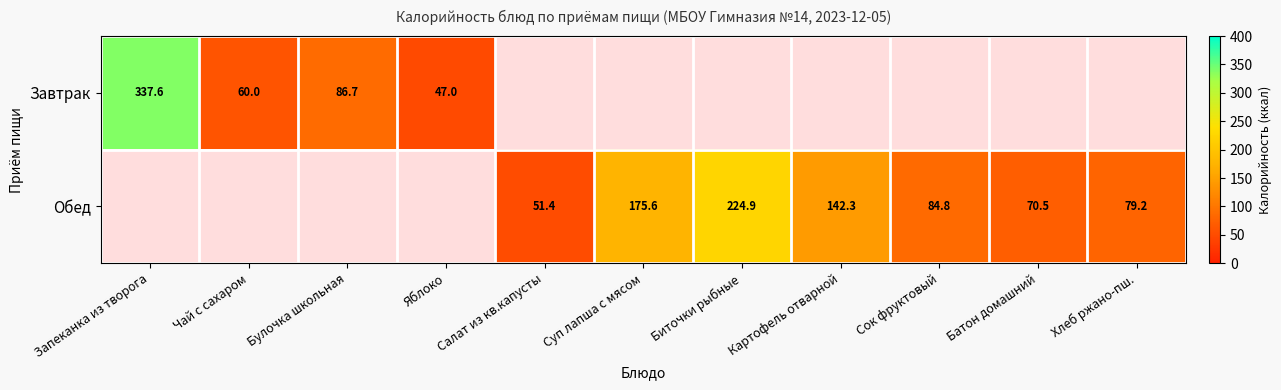

List the series in order of their overall mean, lowest first.

Завтрак, Обед